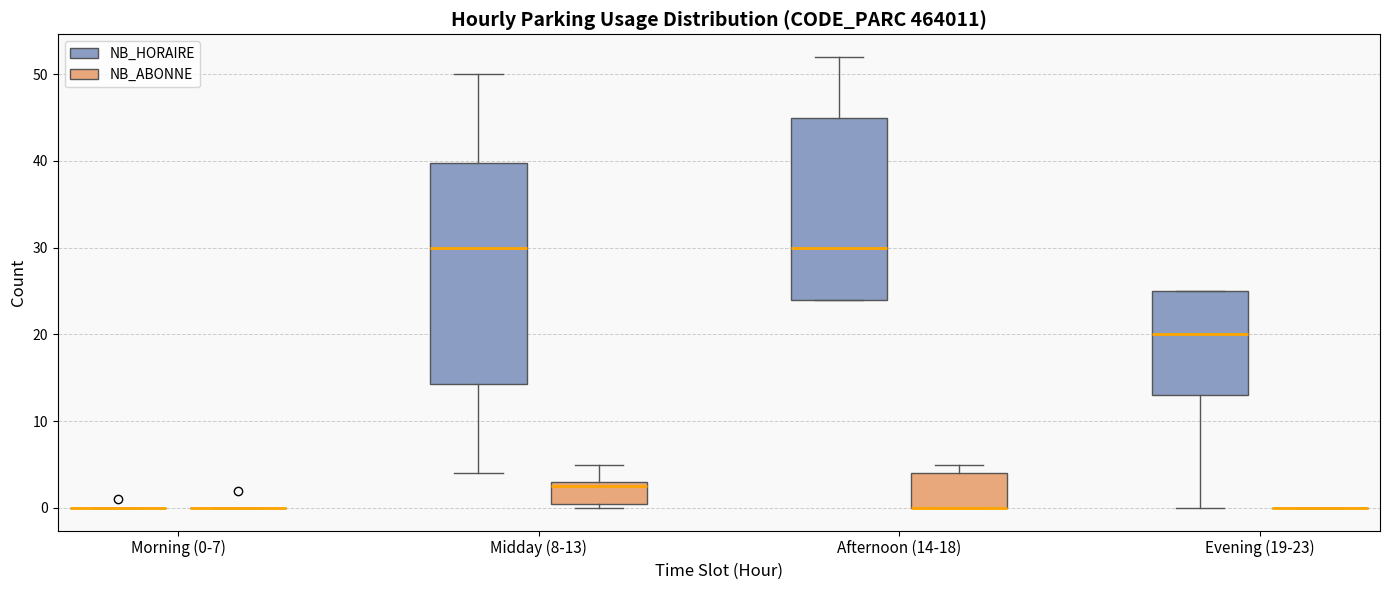

Reading left to right, read every box against the y-axis: the position of its median line, the range the box covers, and the ends of its whiskers. The values are not printed on the chart, so give them approximately, as read against the axis.

Morning (0-7) (NB_HORAIRE): box collapsed to a line at 0, whiskers 0 to 0
Morning (0-7) (NB_ABONNE): box collapsed to a line at 0, whiskers 0 to 0
Midday (8-13) (NB_HORAIRE): median 30, box 14 to 40, whiskers 4 to 50
Midday (8-13) (NB_ABONNE): median 3 (just below the box's upper edge), box 1 to 3, whiskers 0 to 5
Afternoon (14-18) (NB_HORAIRE): median 30, box 24 to 45, whiskers 24 to 52
Afternoon (14-18) (NB_ABONNE): median 0 (drawn on the box's lower edge), box 0 to 4, whiskers 0 to 5
Evening (19-23) (NB_HORAIRE): median 20, box 13 to 25, whiskers 0 to 25
Evening (19-23) (NB_ABONNE): box collapsed to a line at 0, whiskers 0 to 0